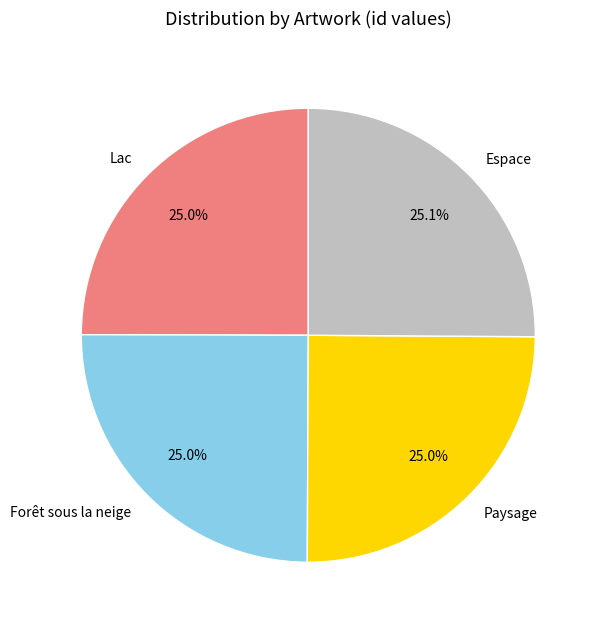

True or false: Forêt sous la neige accounts for 16% of the total.

False